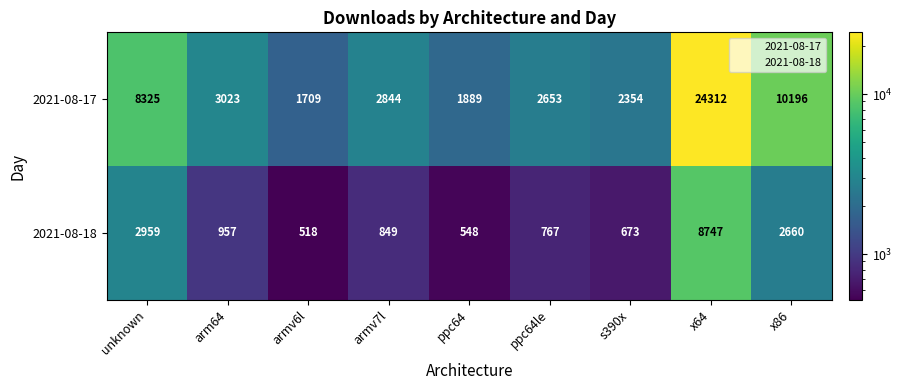

Which series has the widest spread of values?

2021-08-17